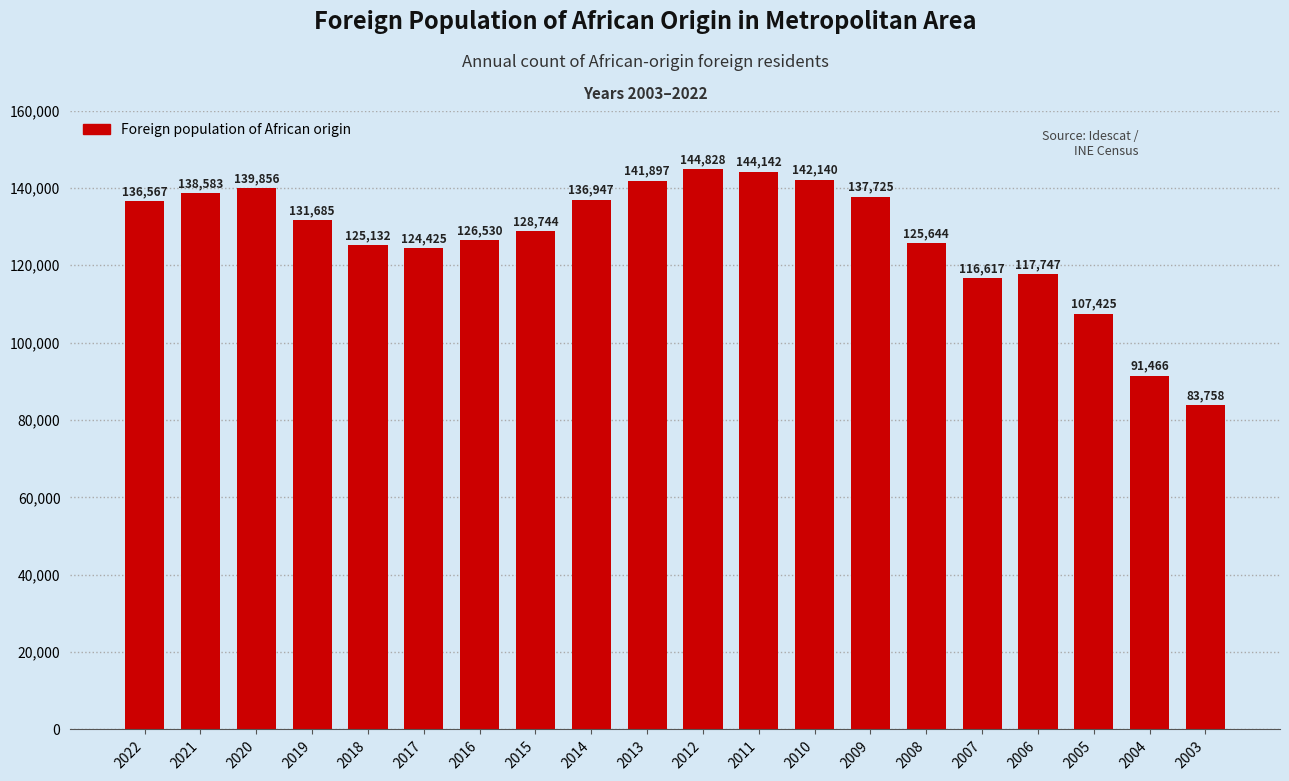

What is the sum of all values?

2541858